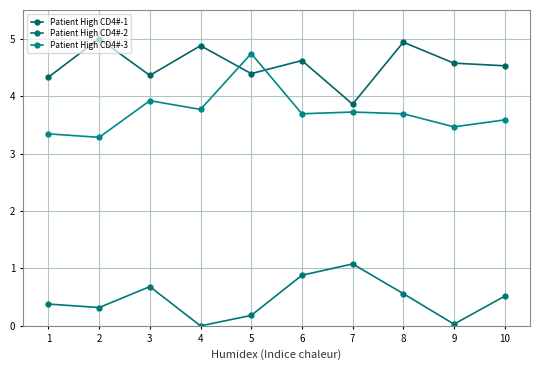

True or false: Patient High CD4#-2 and Patient High CD4#-3 cross at least once.

False